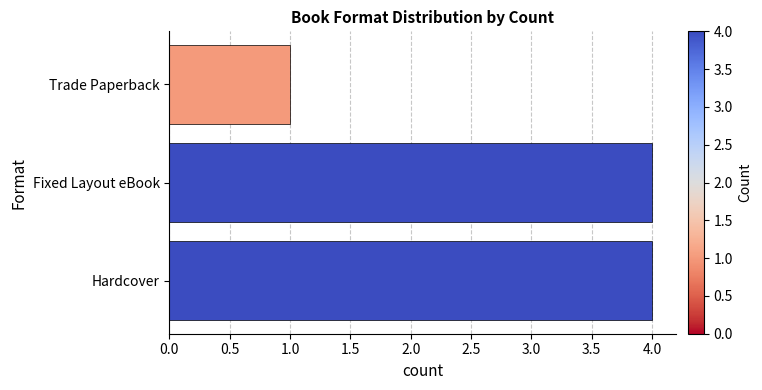

Are the bars grouped side by side (vs. stacked)?

No